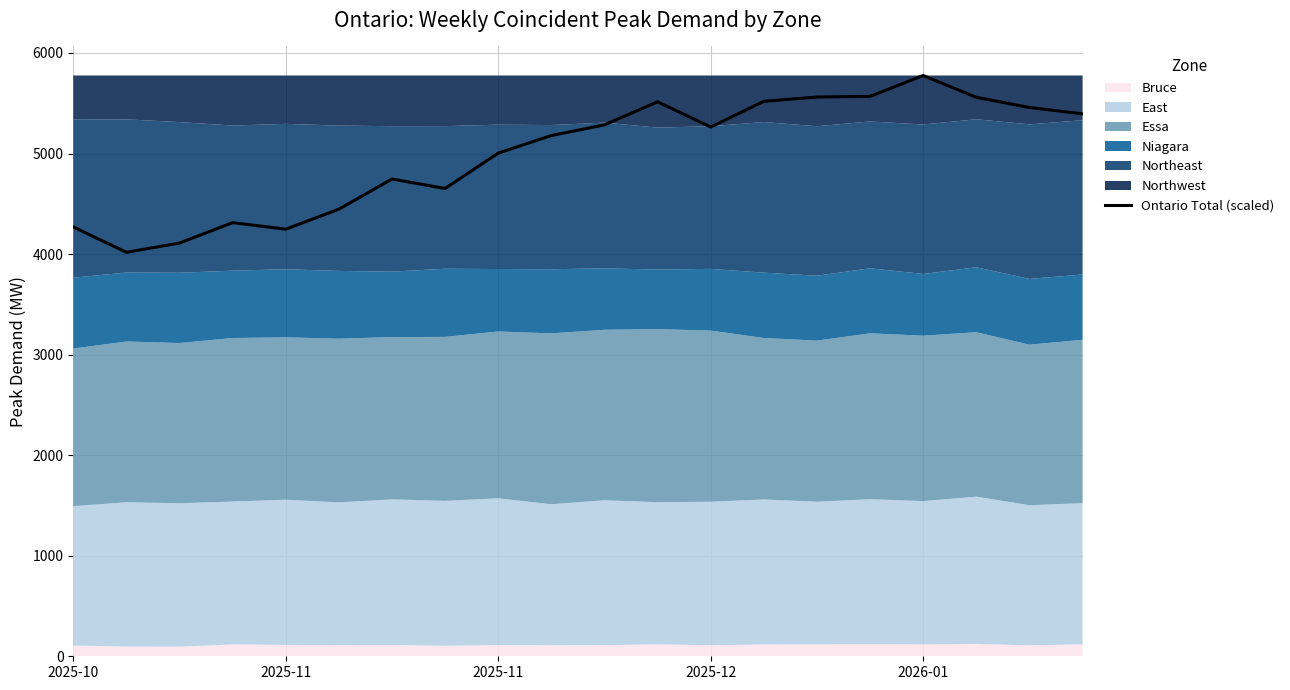

How many lines are shown in the chart?

1